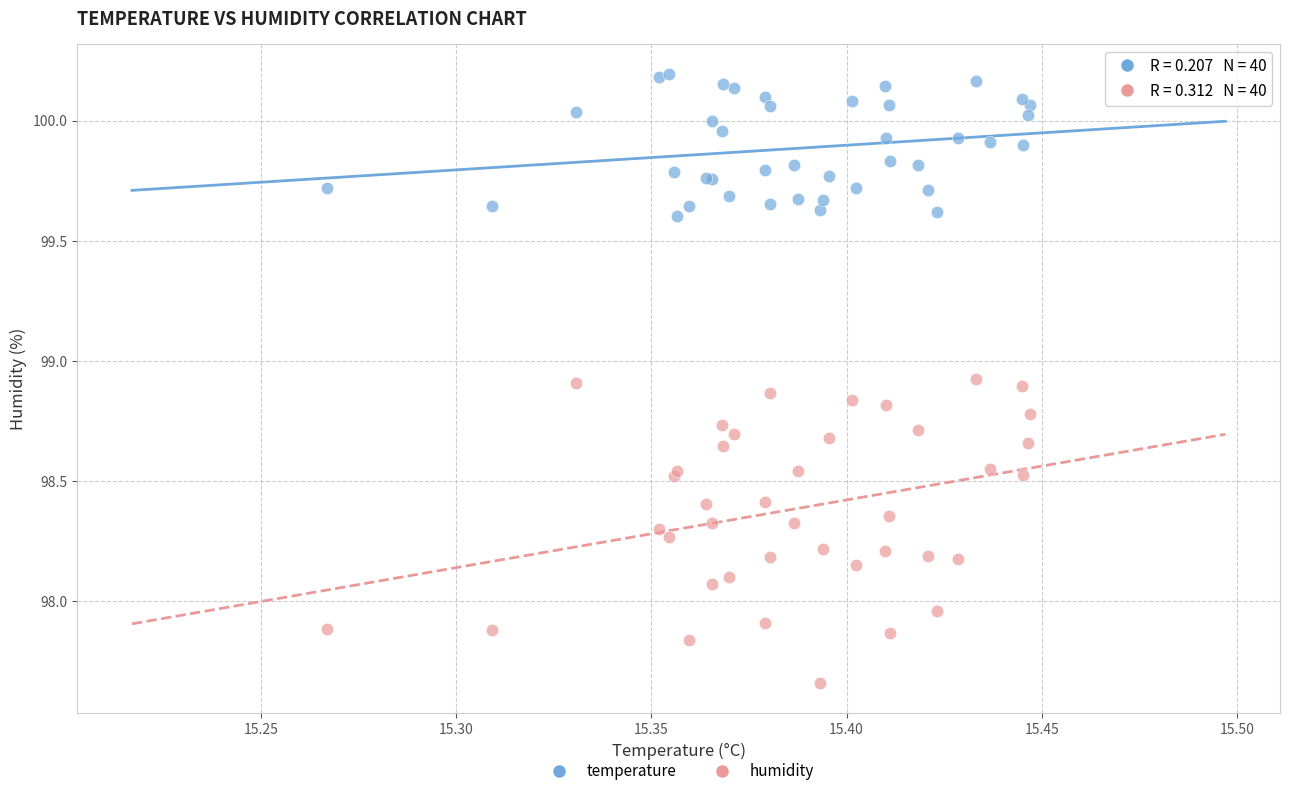

Which series contains the lowest Y value?

humidity